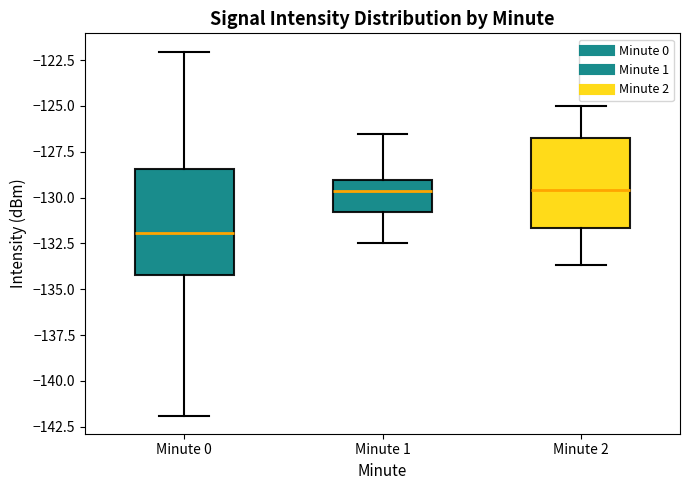

Comparing the boxes themselves (not the whiskers), which one is the tallest?

Minute 0